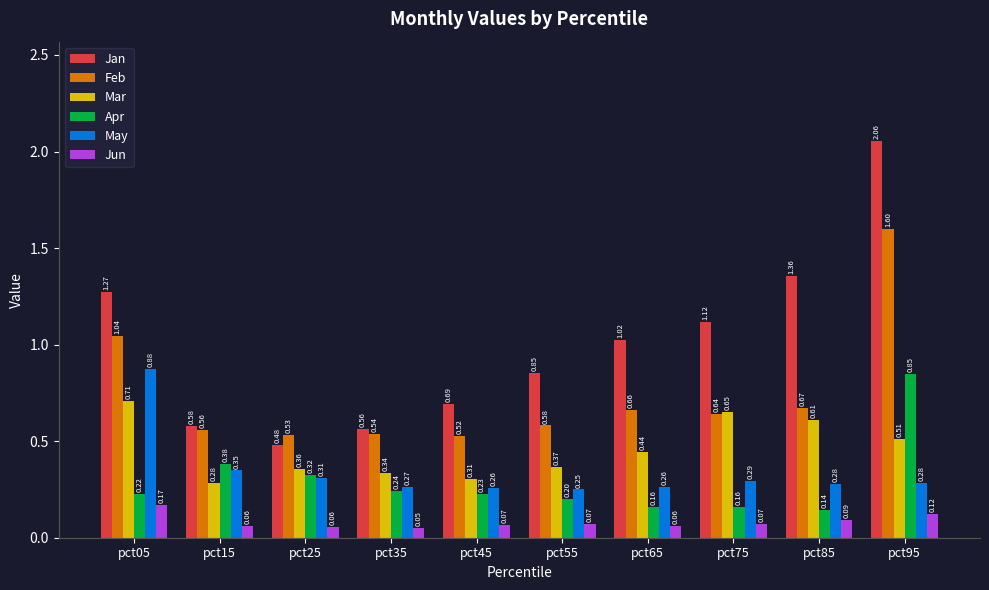

Which label corresponds to the largest value in the chart?

pct95